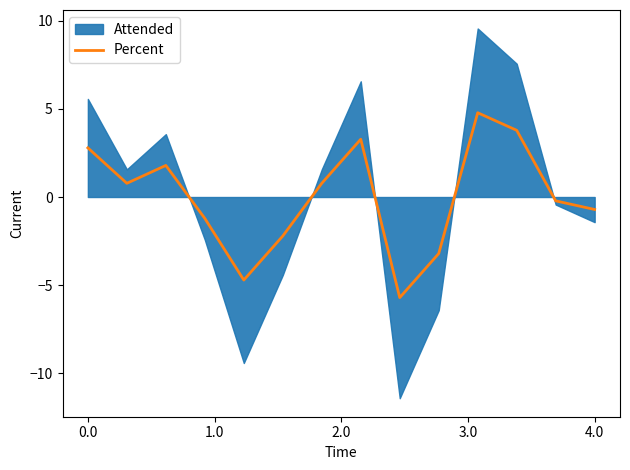

Is it true that Percent equals -0.7 at 4.0?

True